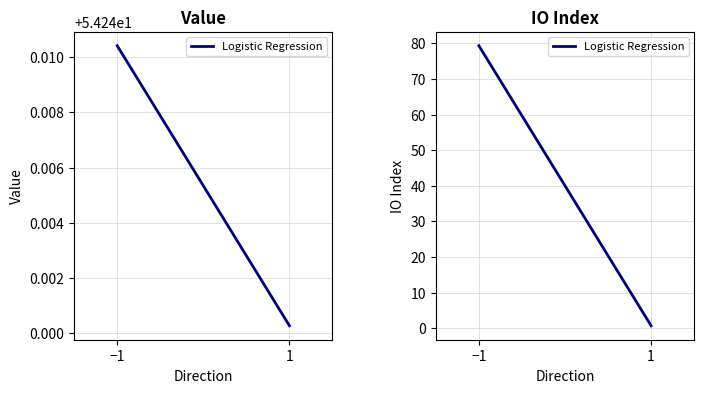

Which has a higher value, 1 or −1?

−1